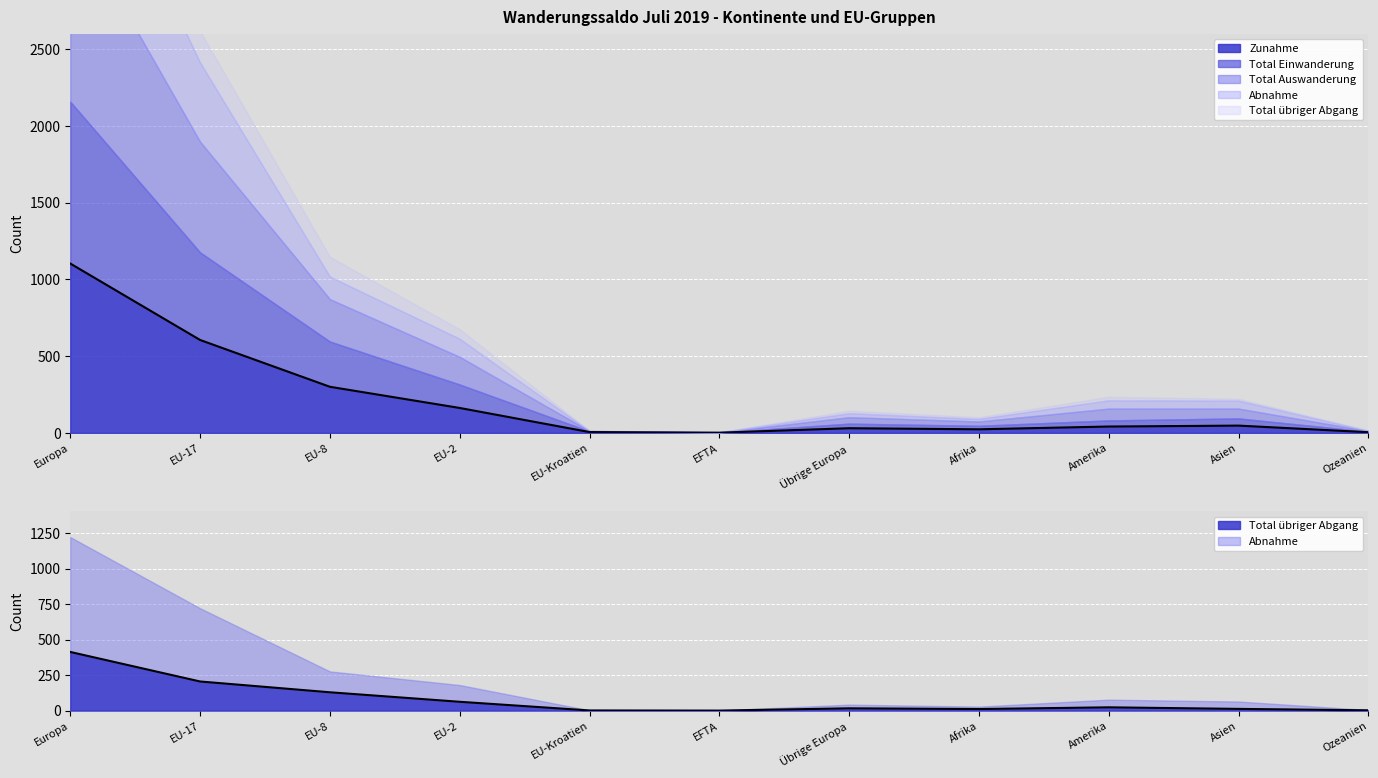

Which series has the largest total across all categories?

Total Auswanderung